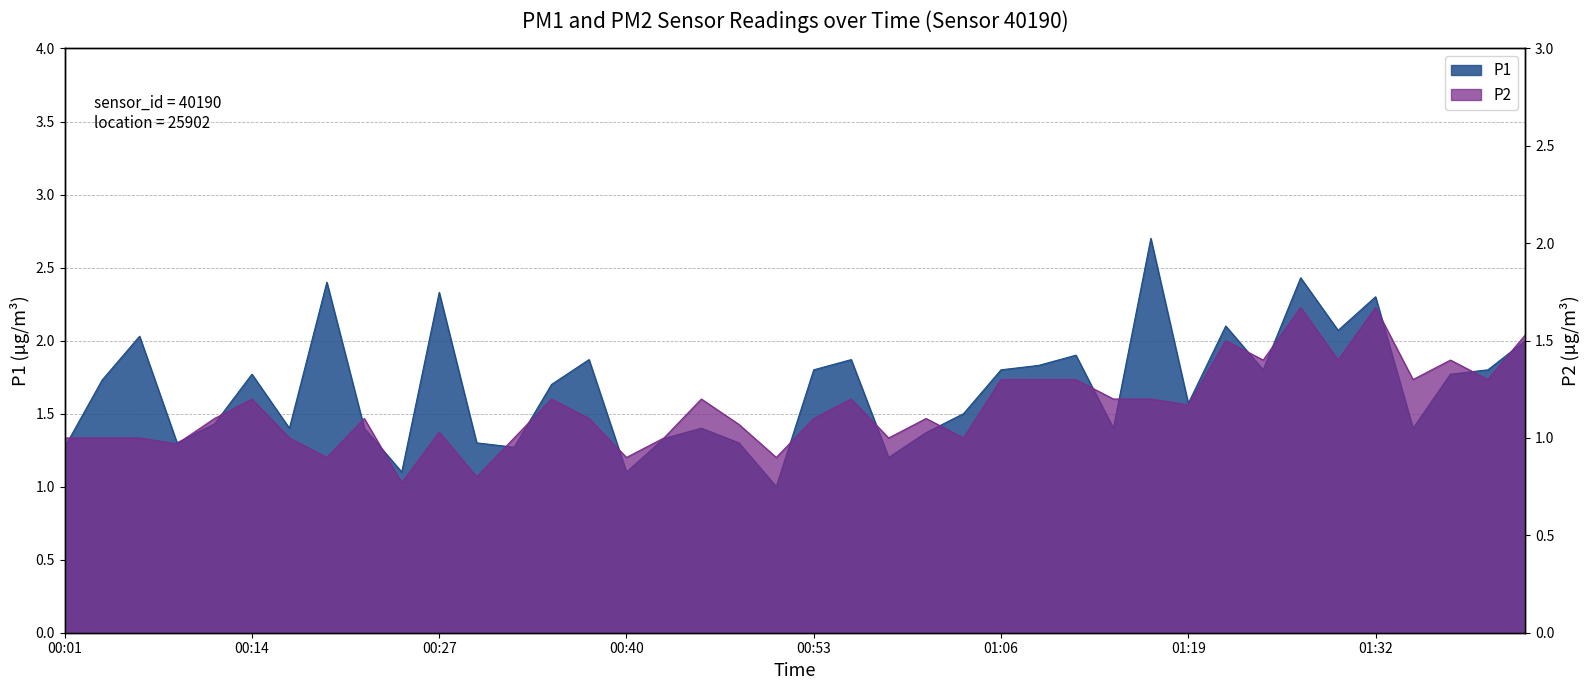

What is the label of the 4th point from the left?

00:09